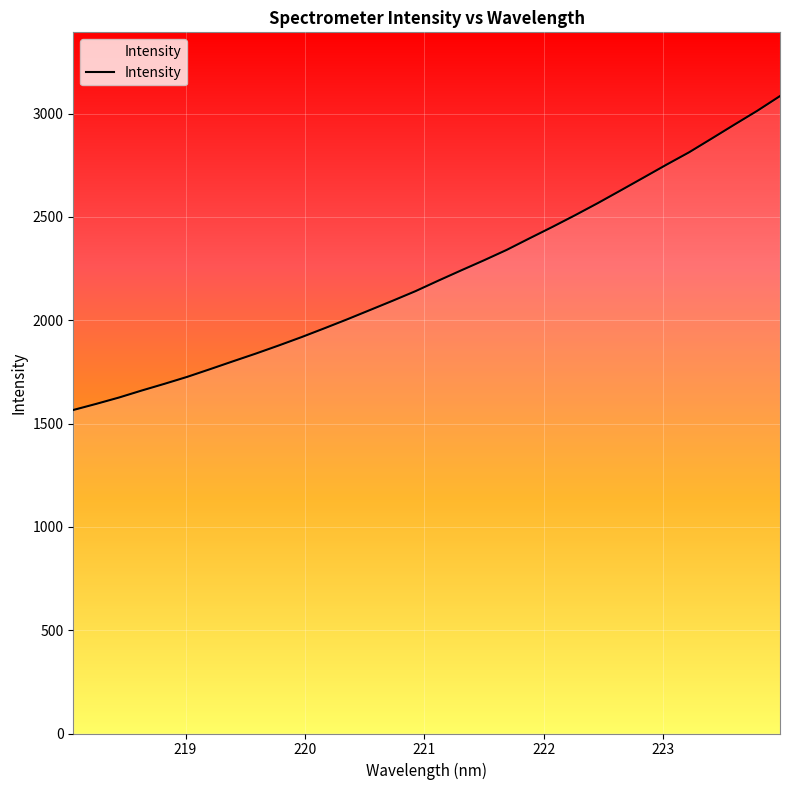

What is the smallest value displayed?

1565.9